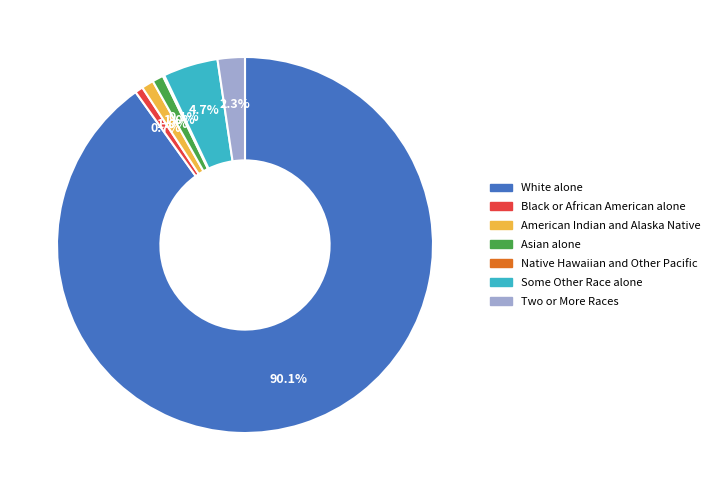

Which category has the biggest portion of the pie?

White alone